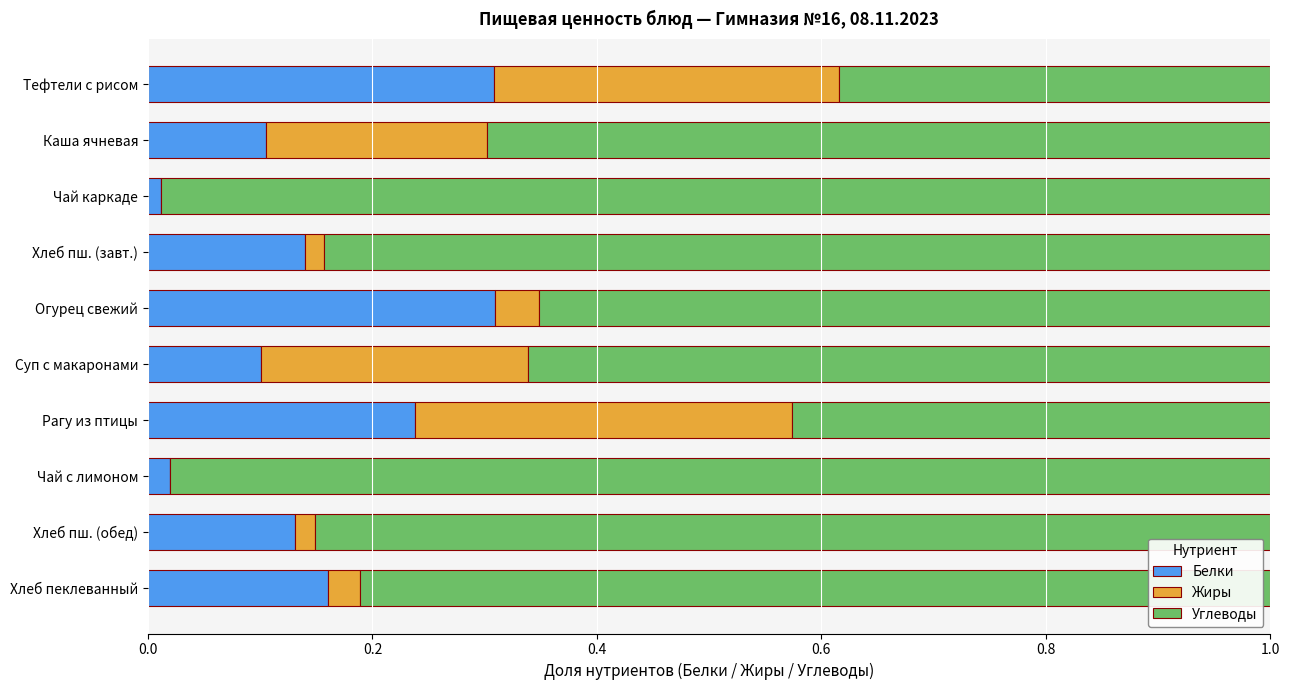

Is it true that Белки equals 0.4 at Огурец свежий?

False